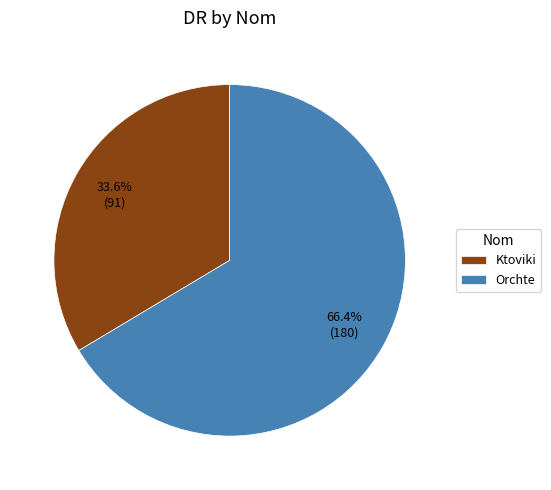

What is the total percentage of Ktoviki and Orchte?

100.0%